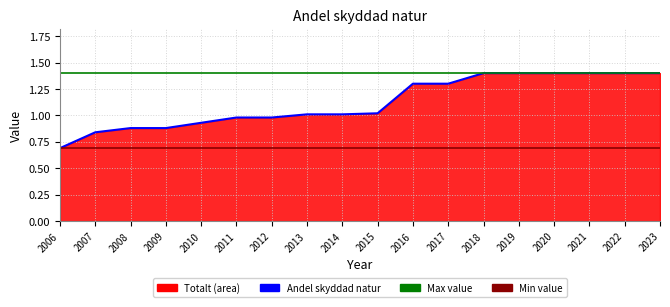

List the labels in order of value, smallest first.

2006, 2007, 2008, 2009, 2010, 2011, 2012, 2013, 2014, 2015, 2016, 2017, 2018, 2019, 2020, 2021, 2022, 2023